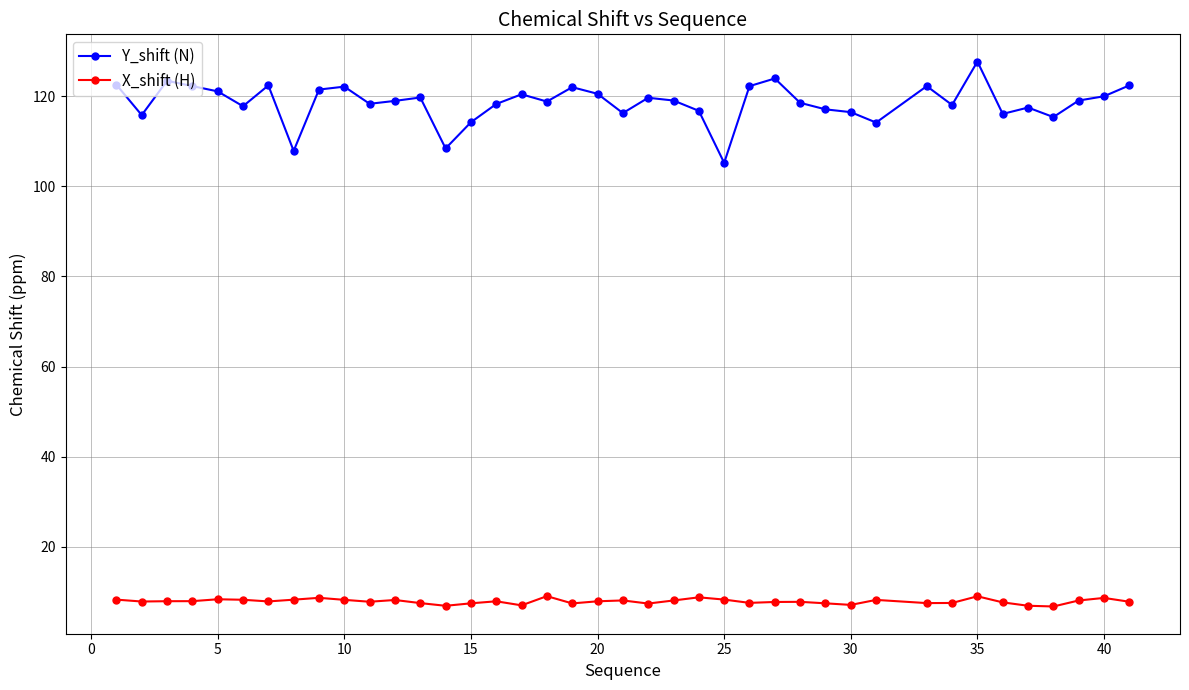

What is the value of the X_shift (H) point at the 19th from the left?

7.5